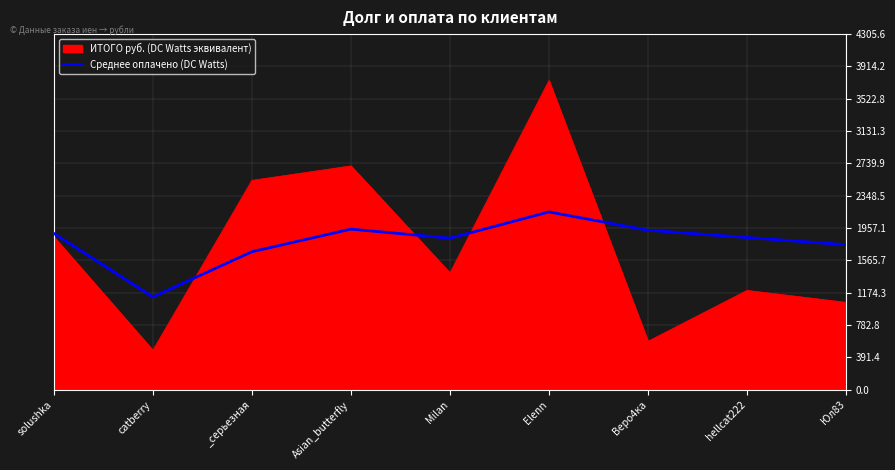

What is the greatest value displayed?

3743.1